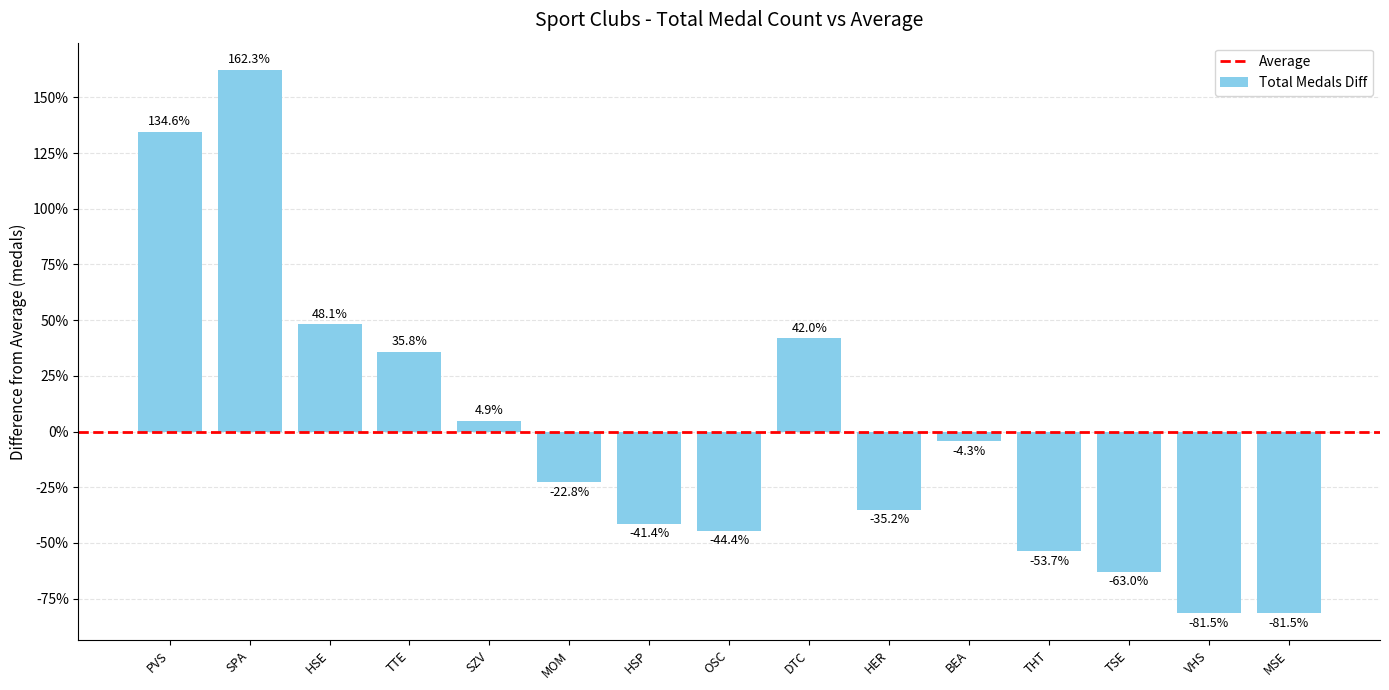

Is it true that the value at DTC is 18.8?

False